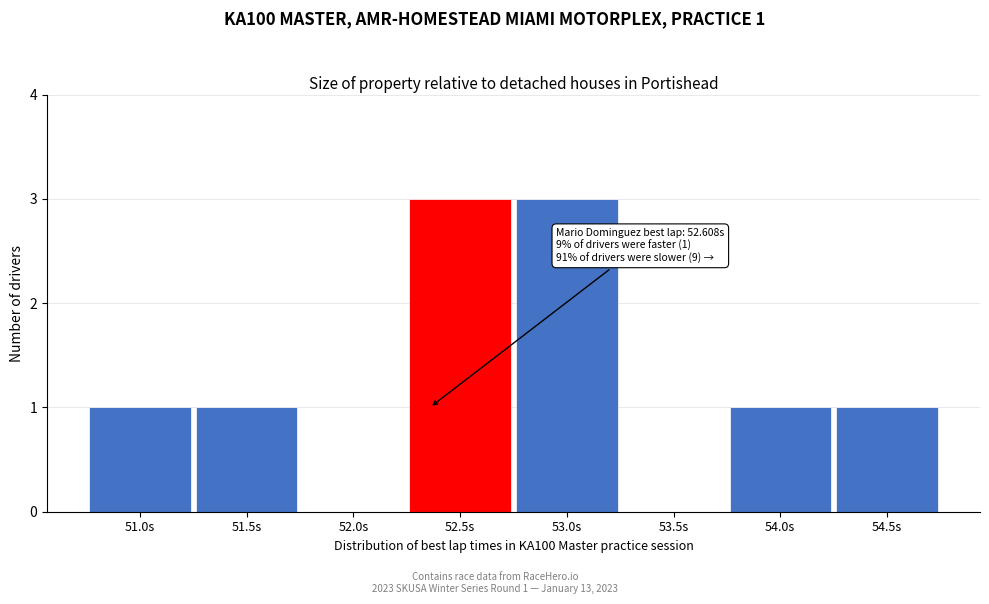

Reading left to right, list all the values displayed in this chart.

51.0s=1	51.5s=1	52.0s=0	52.5s=3	53.0s=3	53.5s=0	54.0s=1	54.5s=1